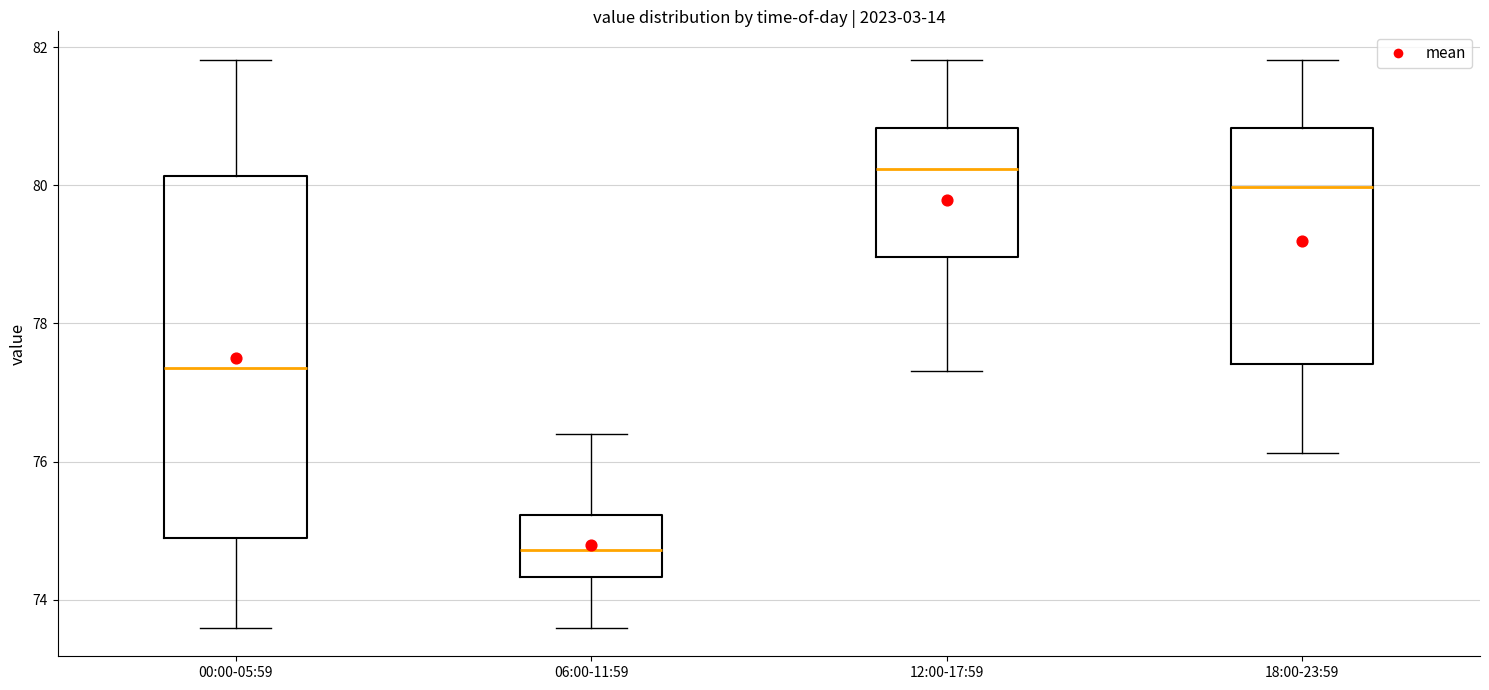

Reading left to right, read every box against the y-axis: the position of its median line, the range the box covers, and the ends of its whiskers. The values are not printed on the chart, so give them approximately, as read against the axis.

00:00-05:59: median 77.4, box 74.8 to 80.2, whiskers 73.6 to 81.8
06:00-11:59: median 74.8, box 74.4 to 75.2, whiskers 73.6 to 76.4
12:00-17:59: median 80.2, box 79.0 to 80.8, whiskers 77.4 to 81.8
18:00-23:59: median 80.0, box 77.4 to 80.8, whiskers 76.2 to 81.8